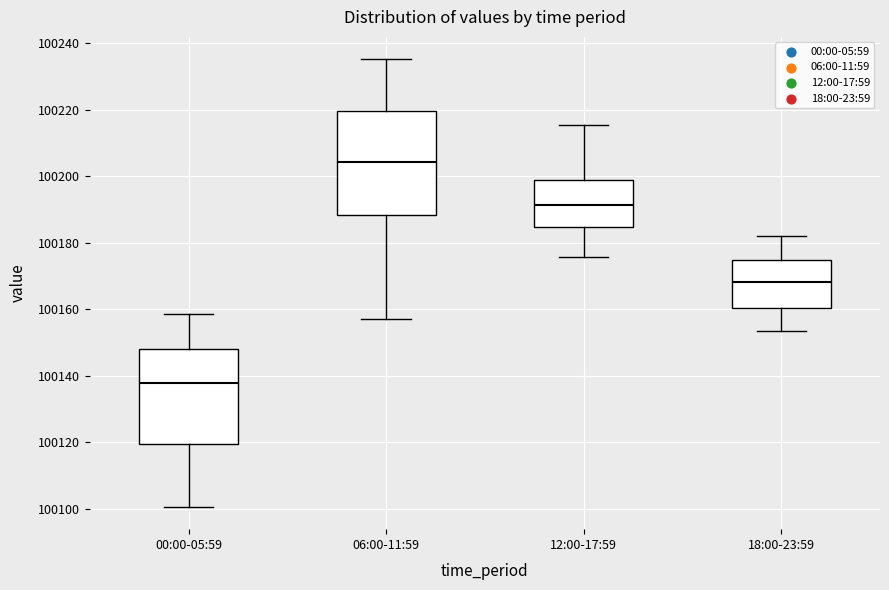

Comparing the boxes themselves (not the whiskers), which one is the tallest?

06:00-11:59